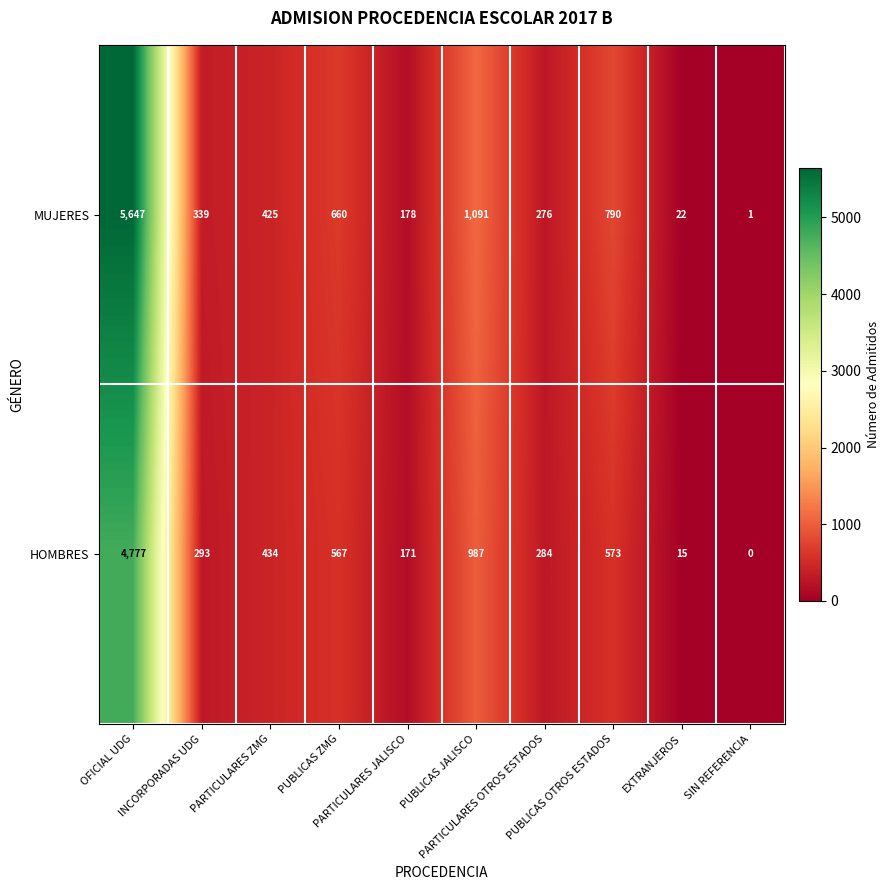

Which series has the widest spread of values?

MUJERES